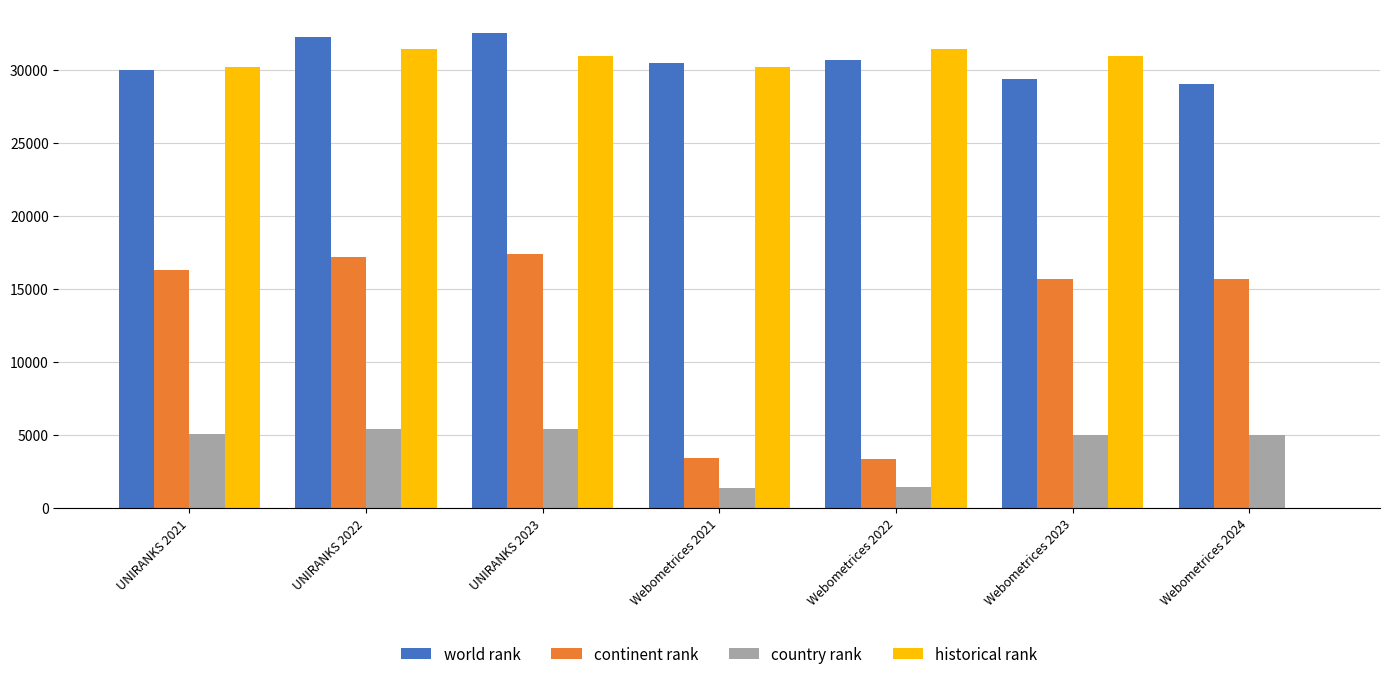

True or false: world rank has a value of 16945.7 at Webometrices 2024.

False